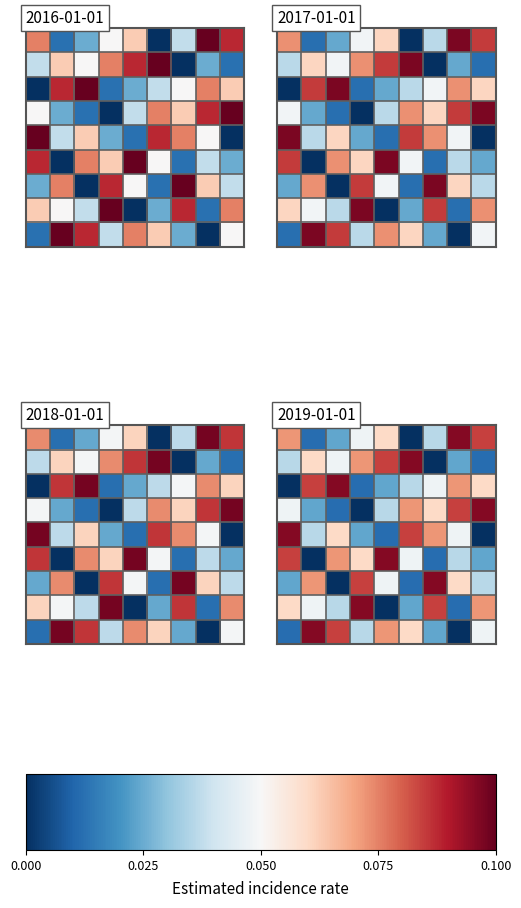

Which has a higher value, 7 or 0.075?

7